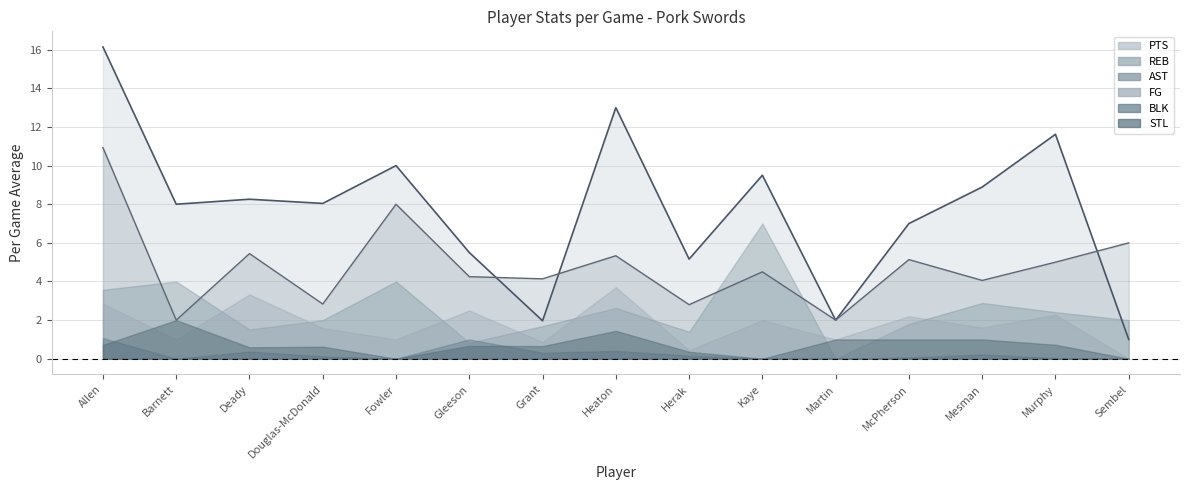

At Fowler, list the series in order from smallest to largest.

STL, BLK, FG, AST, REB, PTS